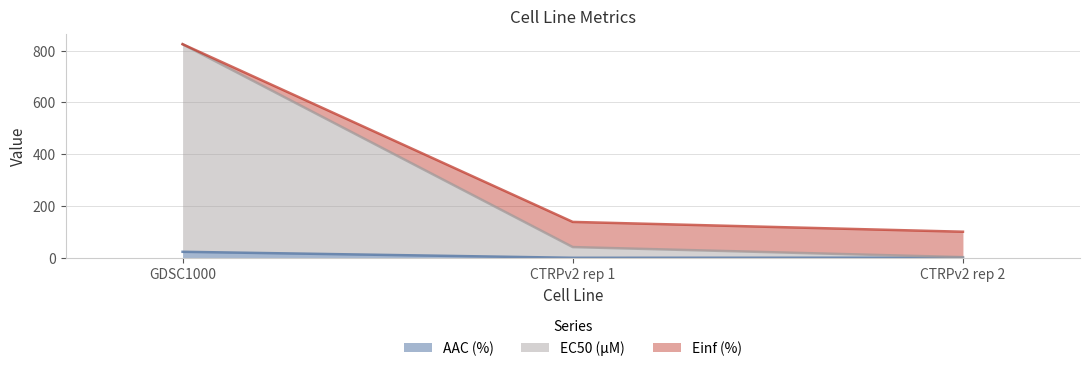

What value does the AAC (%) series have at CTRPv2 rep 2?

0.7